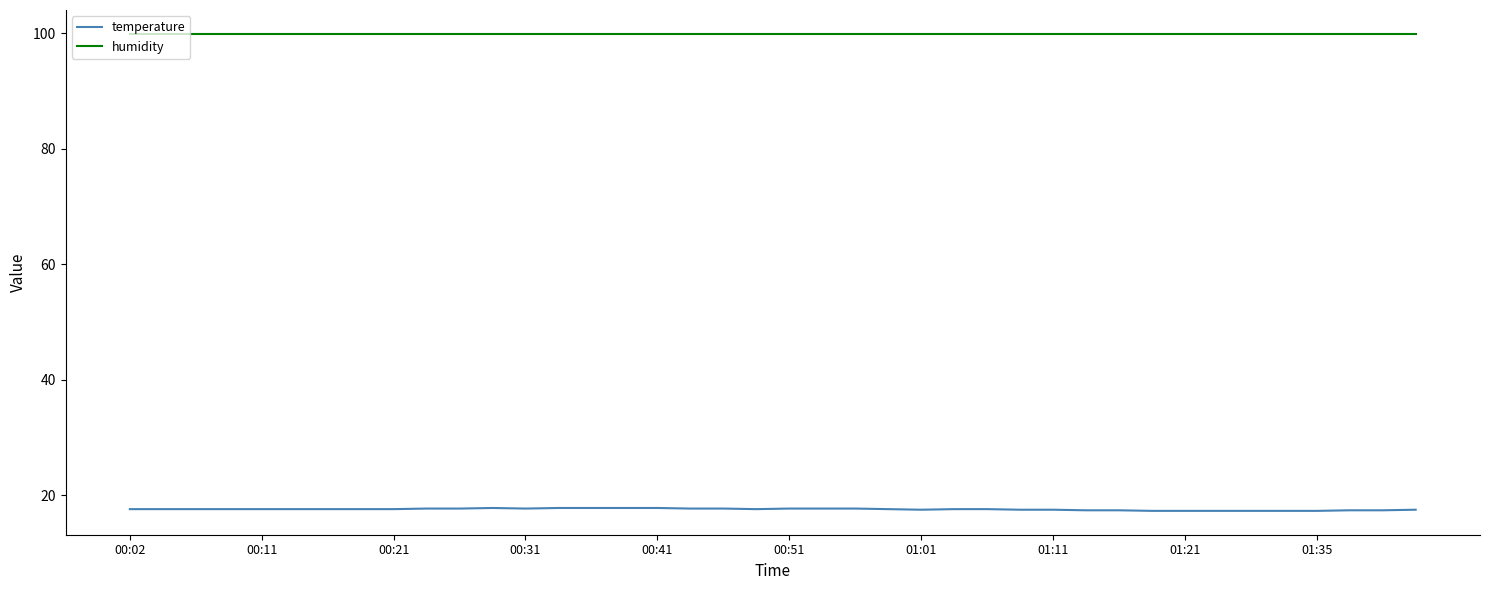

What is the maximum value shown in the chart?

99.9